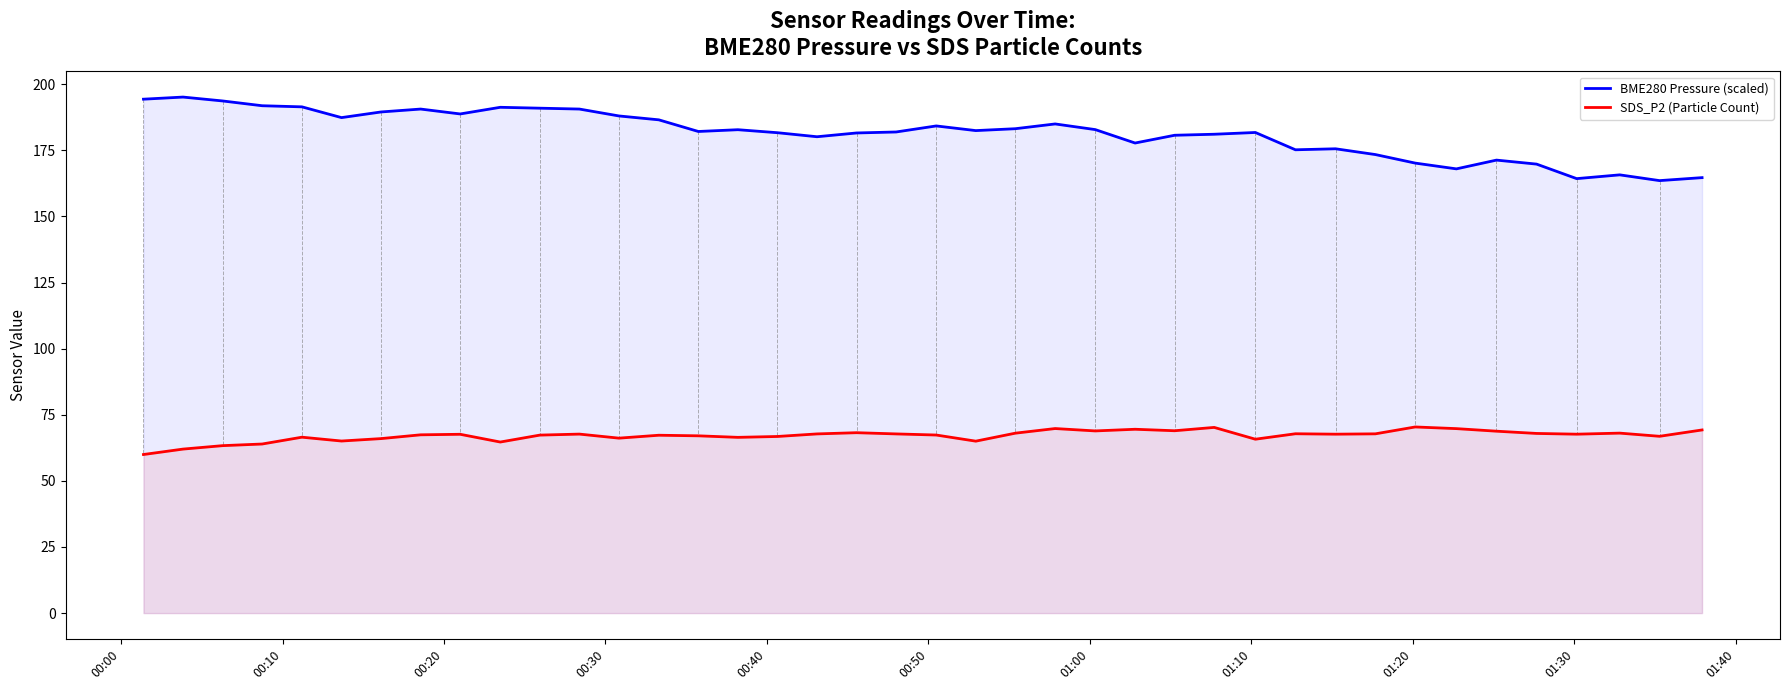

Does the chart have visible grid lines?

No